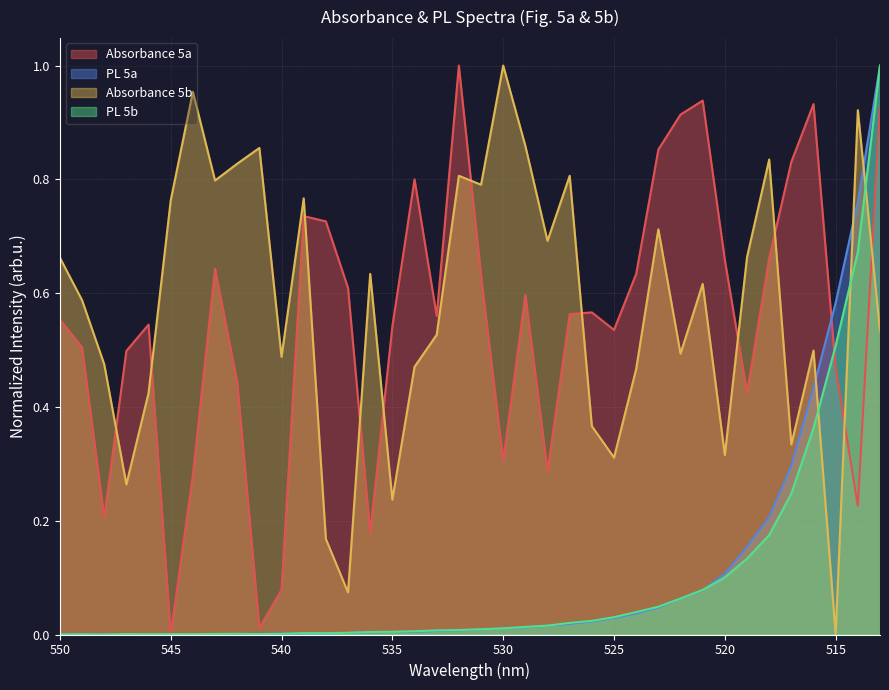

The value of Absorbance 5a at 520 is 0.4. True or false?

False